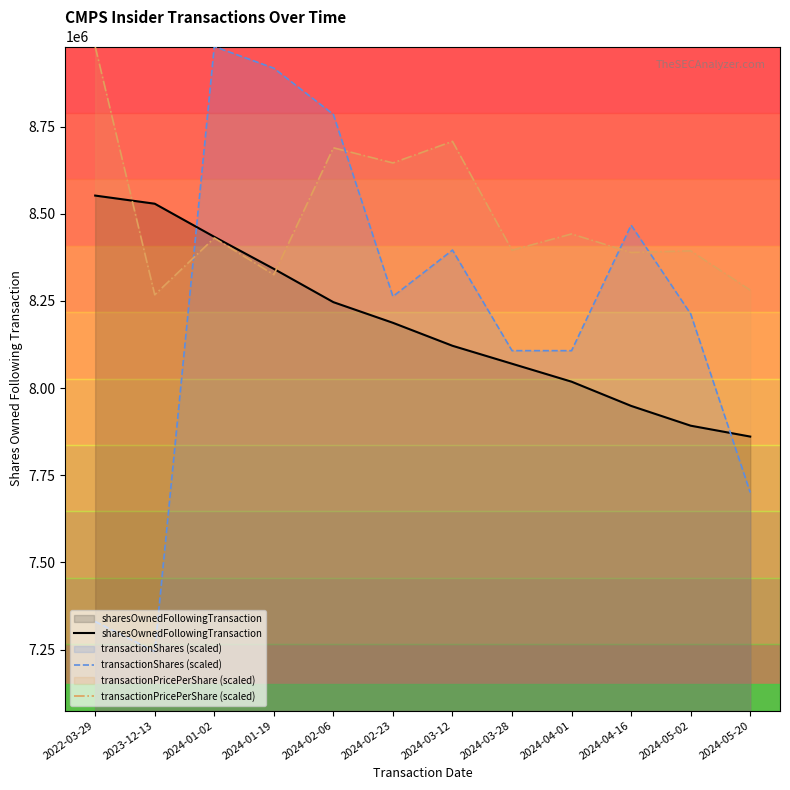

Does the chart have visible grid lines?

No